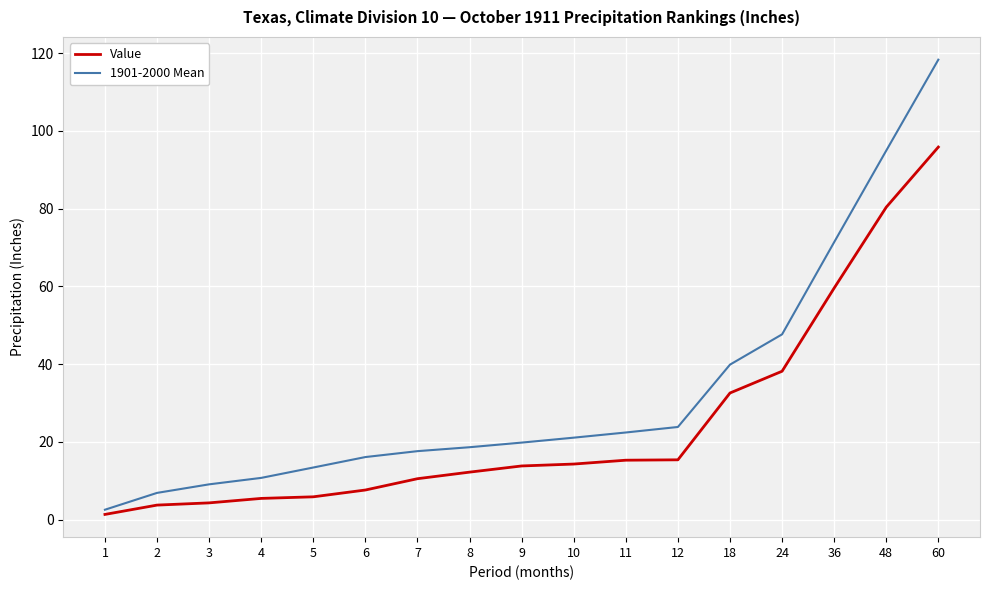

List the series in order of their peak value, highest first.

1901-2000 Mean, Value